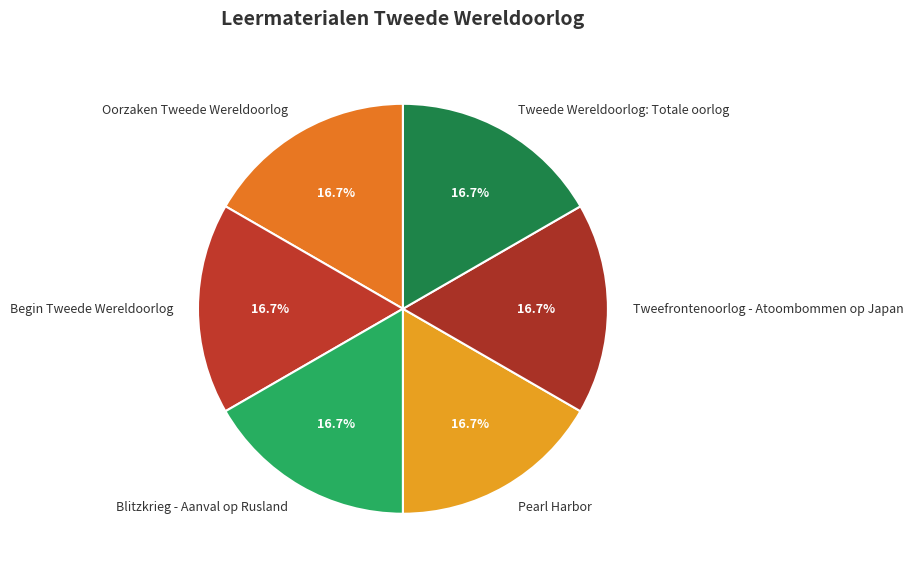

Is the sum of Pearl Harbor and Oorzaken Tweede Wereldoorlog greater than half?

No